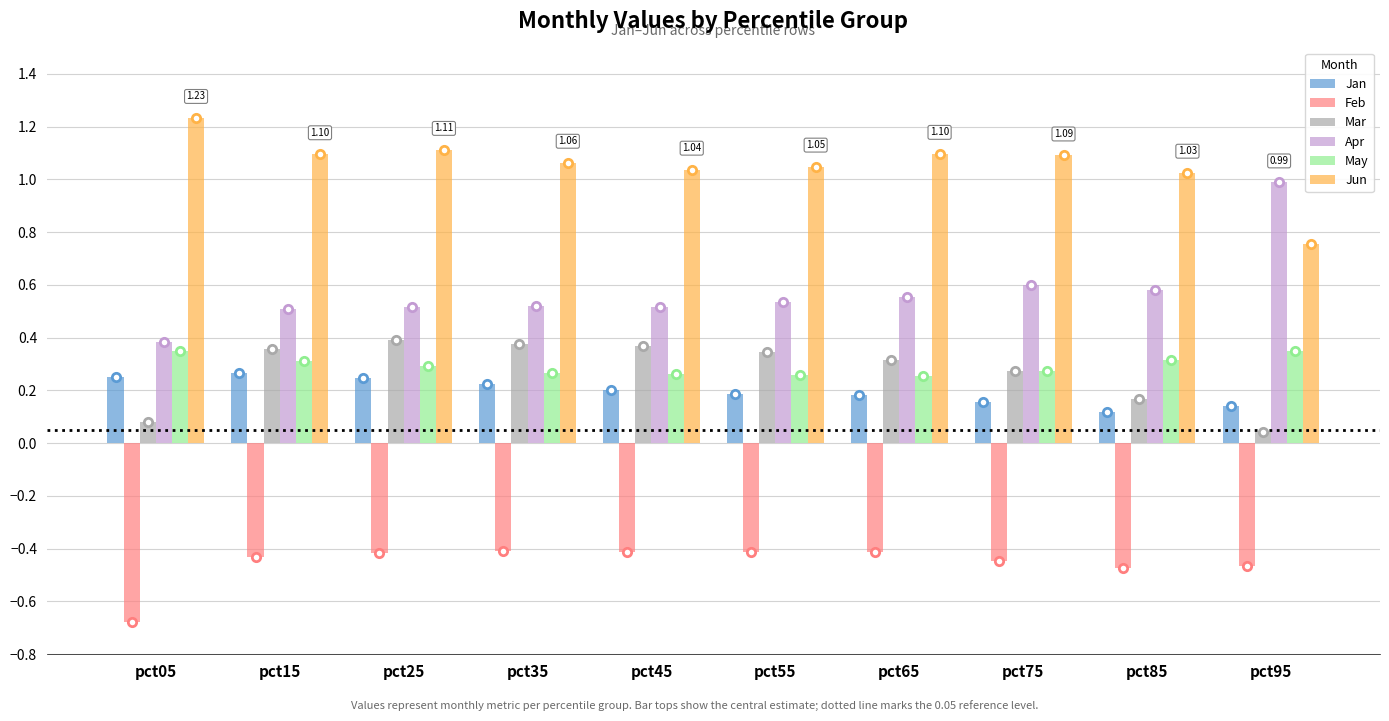

Count the Mar values in the range 0 to 1.

10